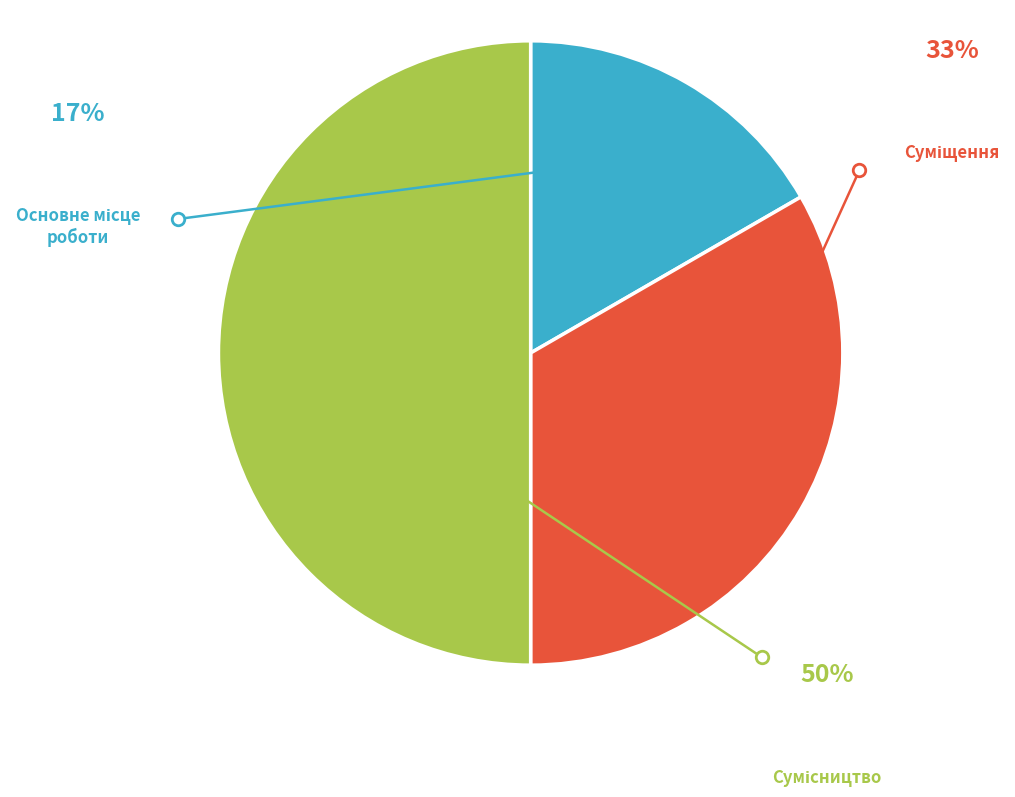

Count the number of slices in the pie.

3